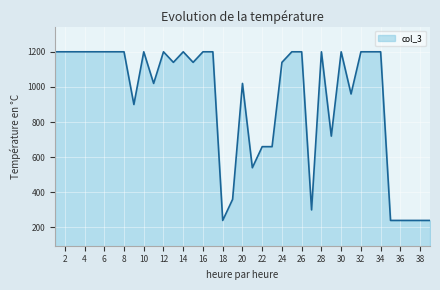

What is the maximum value shown in the chart?

1200